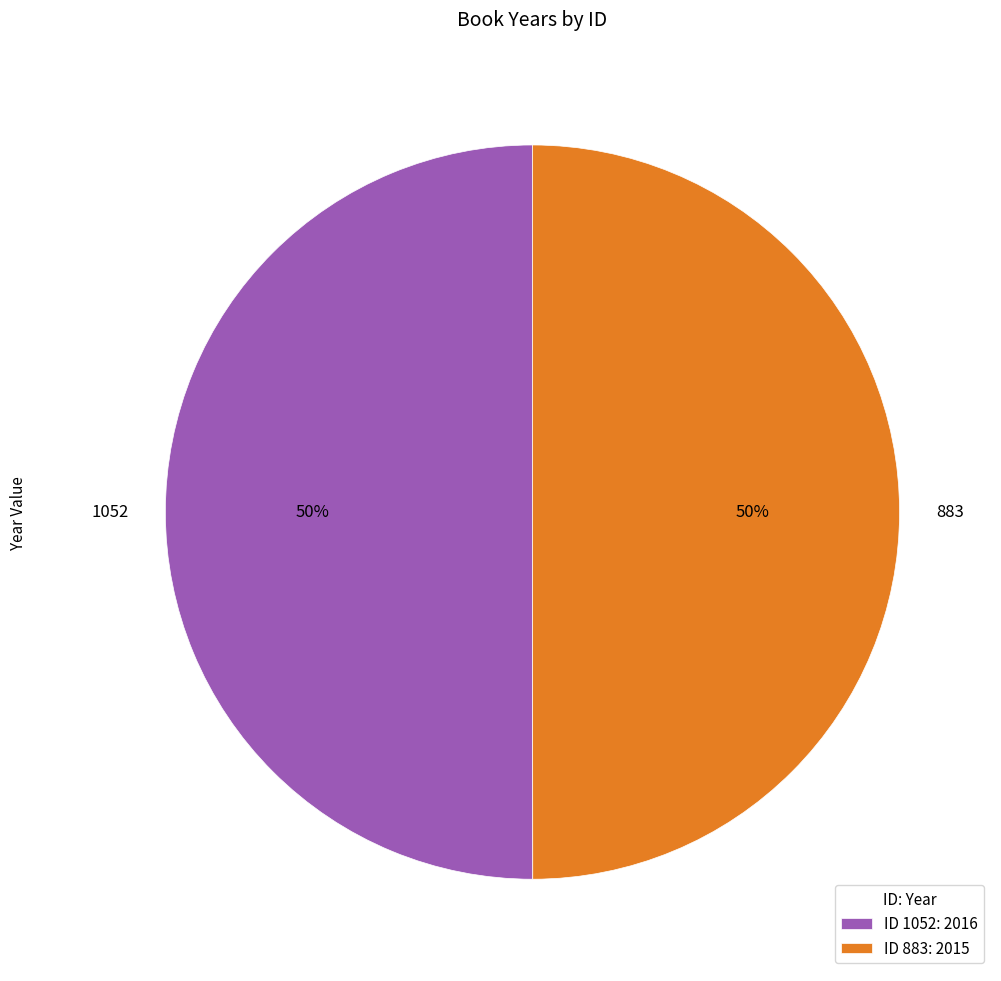

The 883 slice represents 58% of the pie. True or false?

False